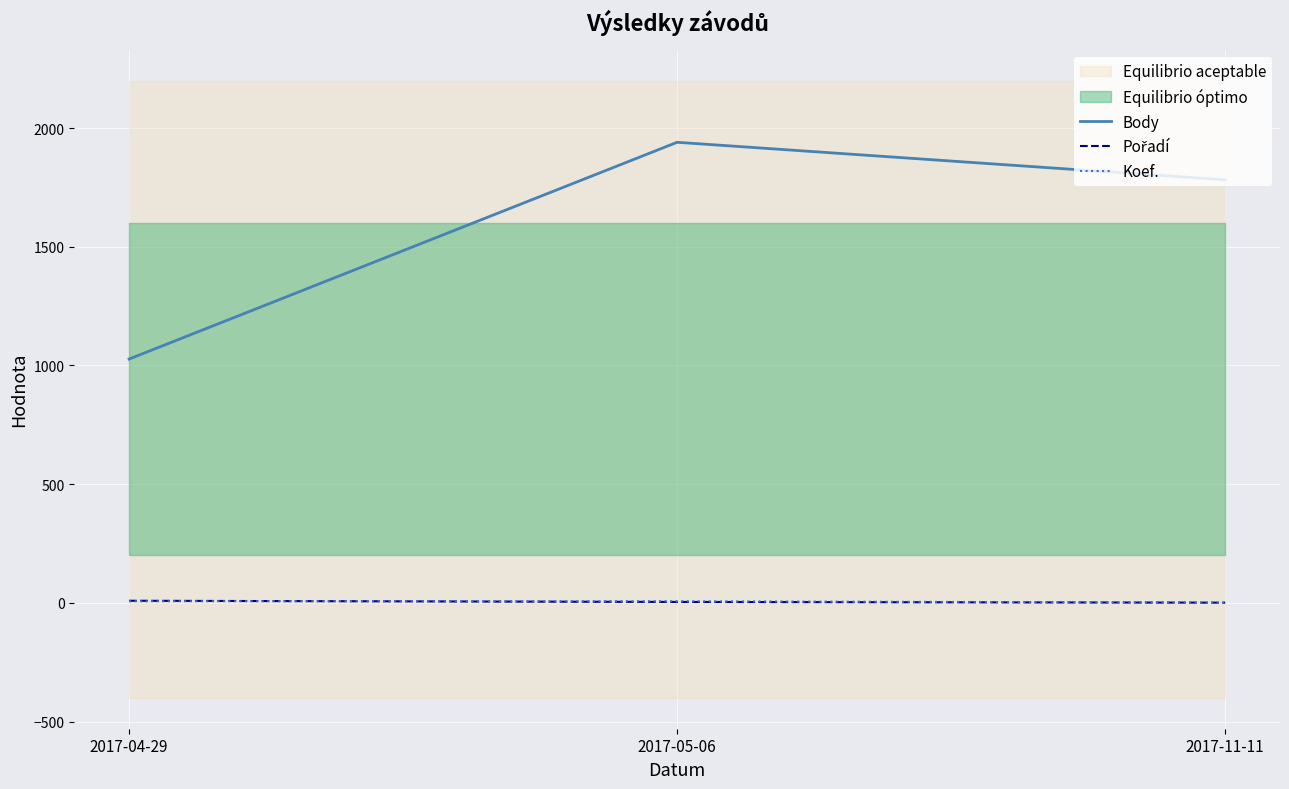

Reading left to right, list all the values displayed in this chart.

Body: 2017-04-29=1027	2017-05-06=1940	2017-11-11=1782
Pořadí: 2017-04-29=9	2017-05-06=4	2017-11-11=1
Koef.: 2017-04-29=7	2017-05-06=7	2017-11-11=1